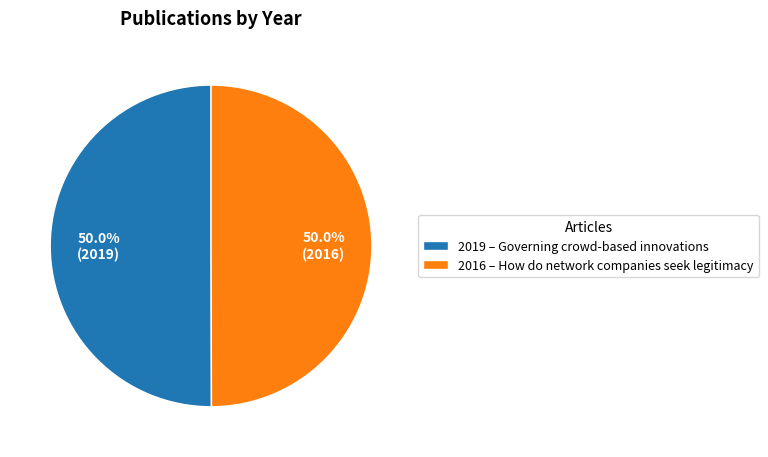

Approximately how many times larger is the value at 2016 – How do network companies seek legitimacy compared to 2019 – Governing crowd-based innovations?

1.0